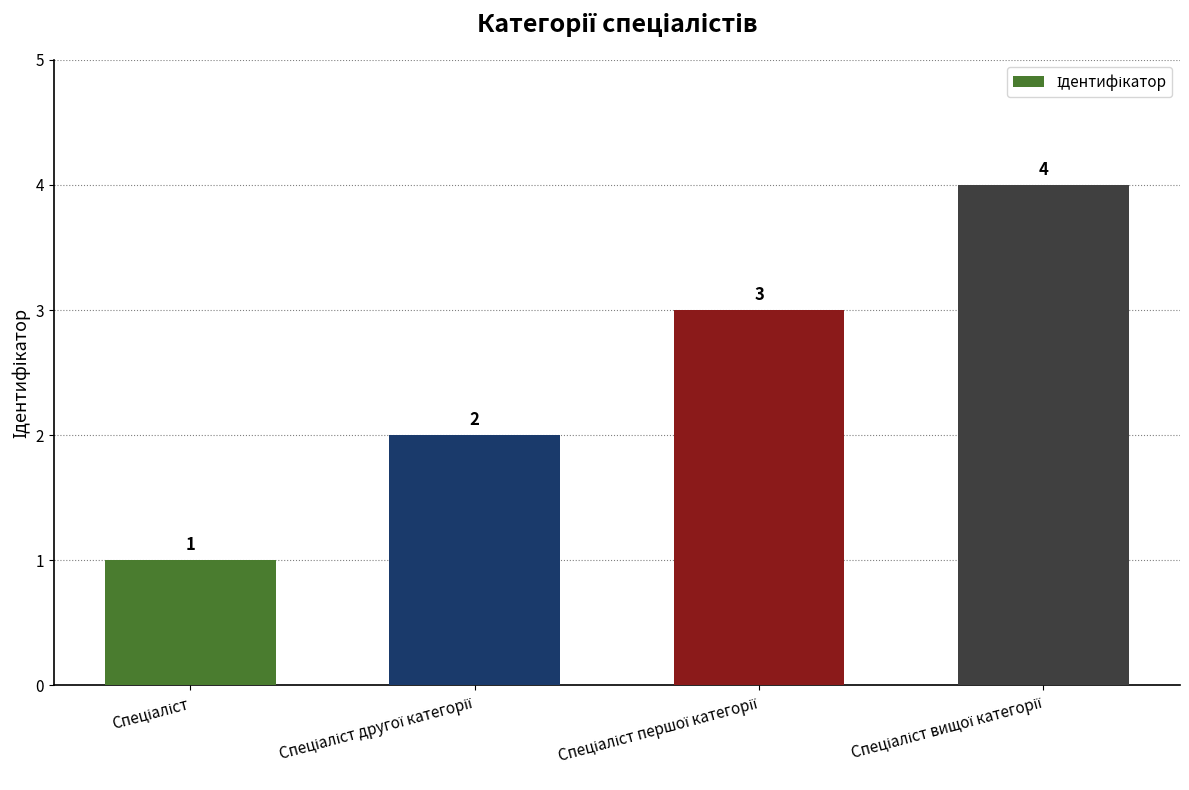

What is the smallest value displayed?

1